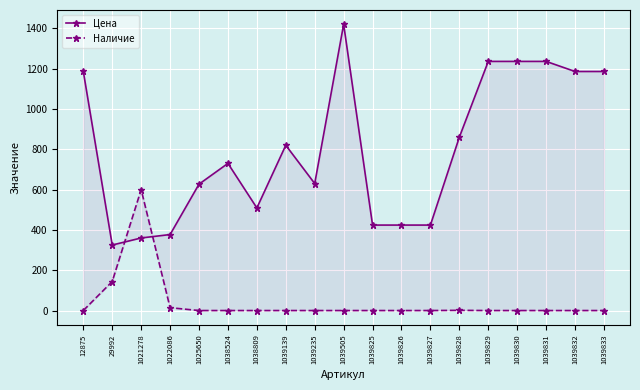

What is the spread (max minus min) of values at 1039235?

630